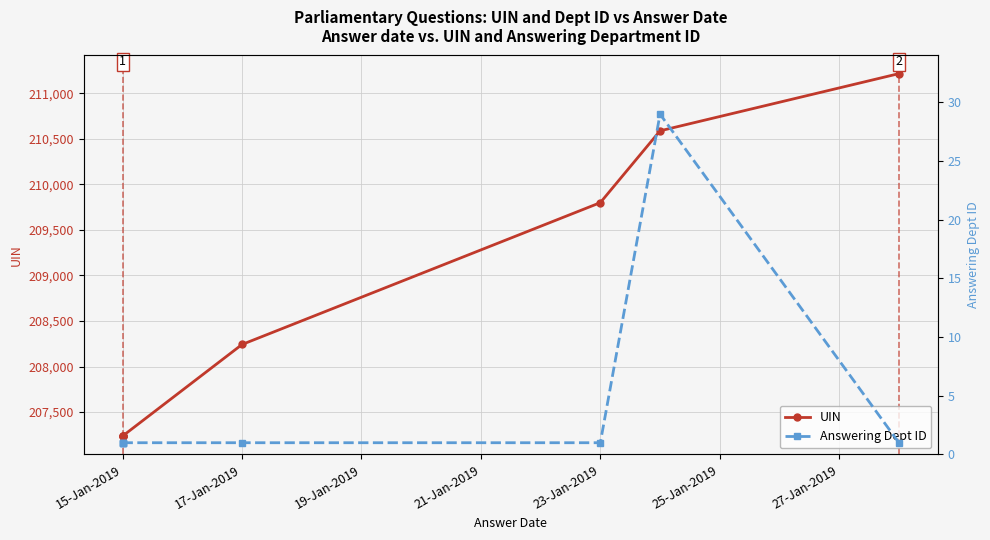

Rank the series by their maximum value, from highest to lowest.

UIN, Answering Dept ID